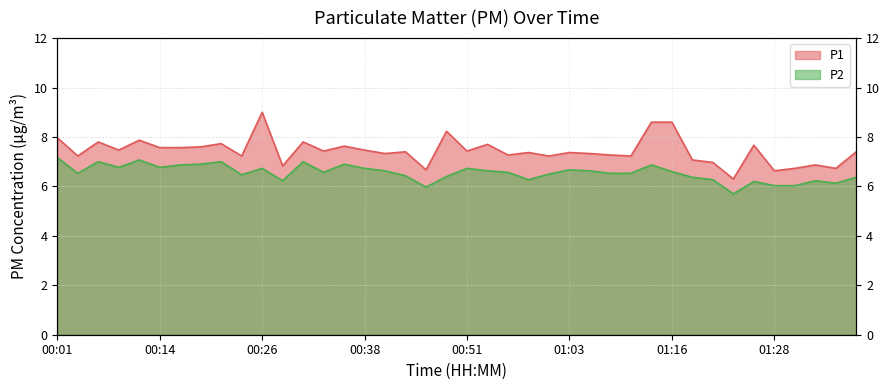

What is the label of the 8th point from the right?

01:21